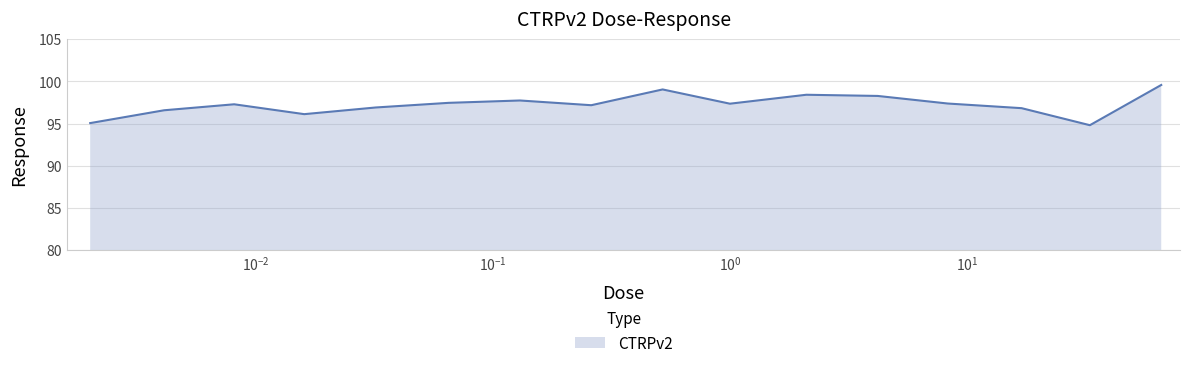

What is the maximum value shown in the chart?

99.6